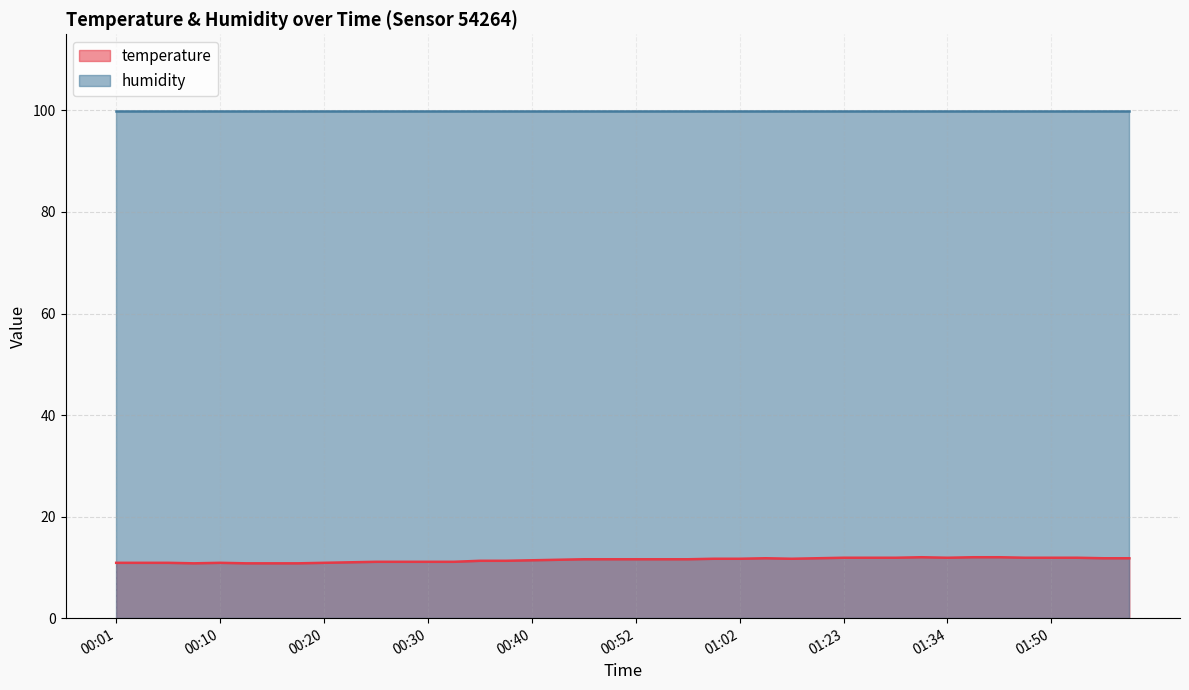

At which label does the data first exceed 11?

00:25